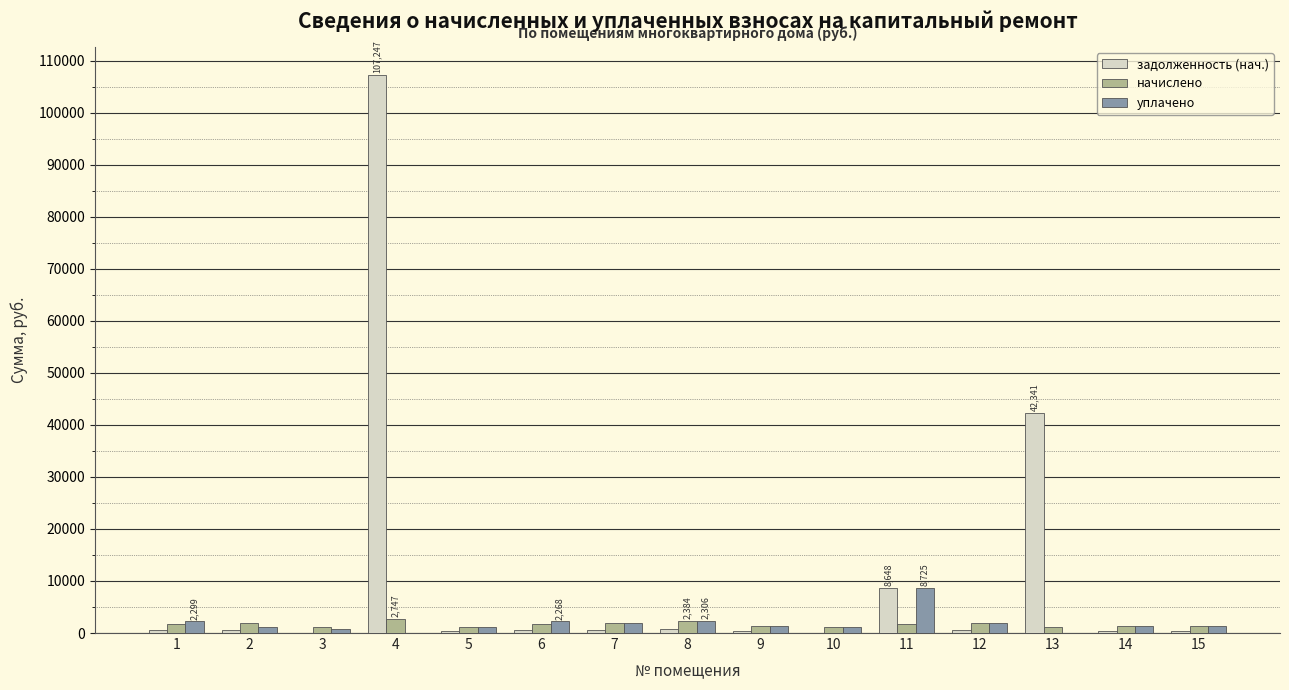

Which series has the largest total across all categories?

задолженность (нач.)